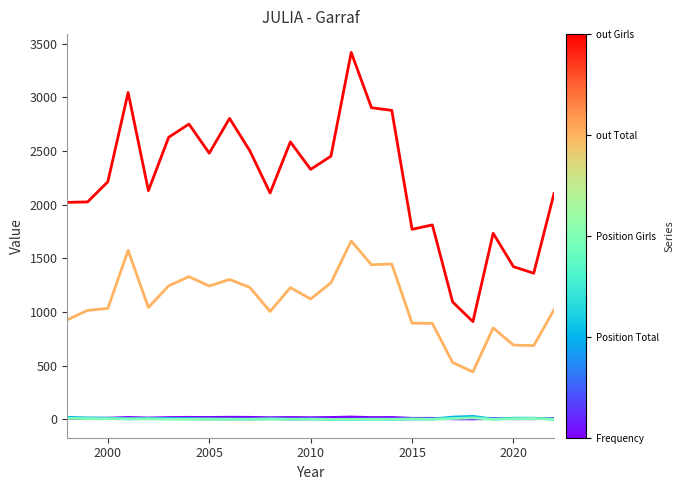

What is the greatest value displayed?

3418